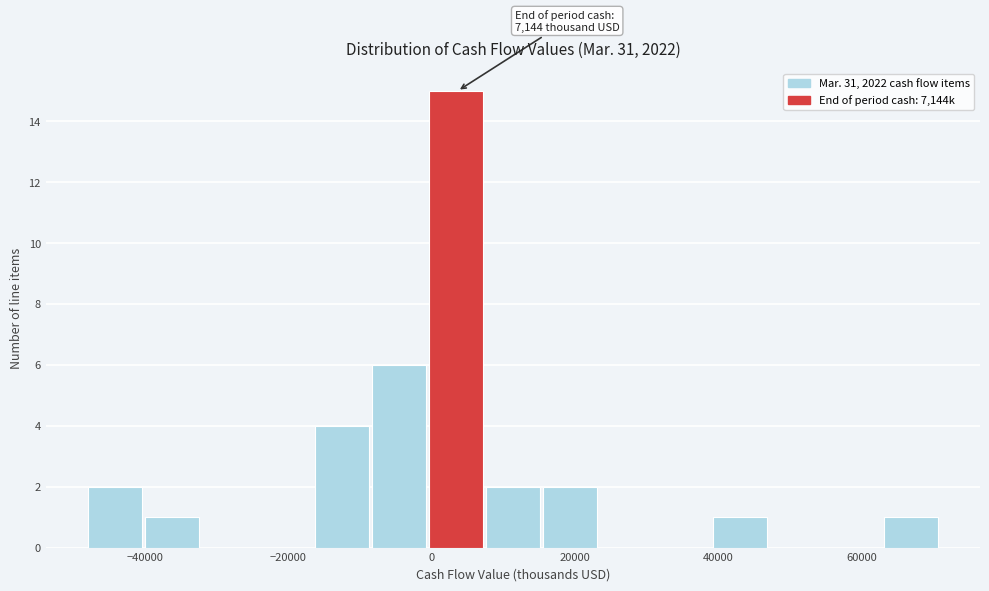

Read against the x-axis, roughly where is the centre of the tallest bar?

4000